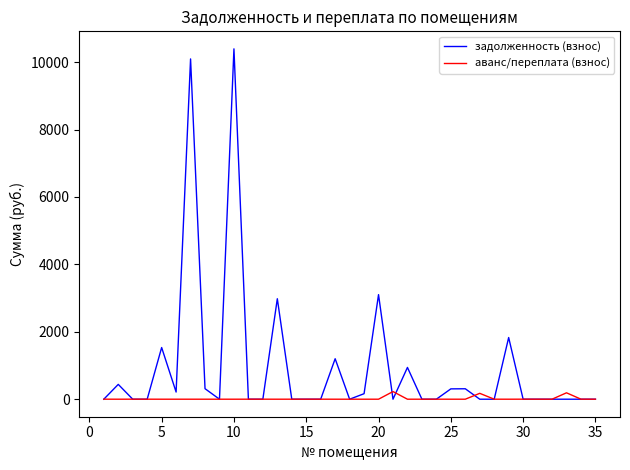

Rank the series by their maximum value, from highest to lowest.

задолженность (взнос), аванс/переплата (взнос)